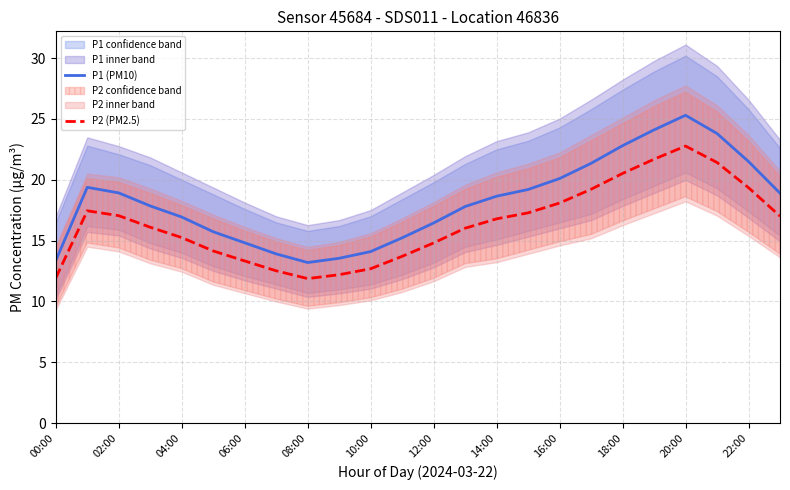

What is the value of the P2 (PM2.5) point at the 24th from the left?

17.0